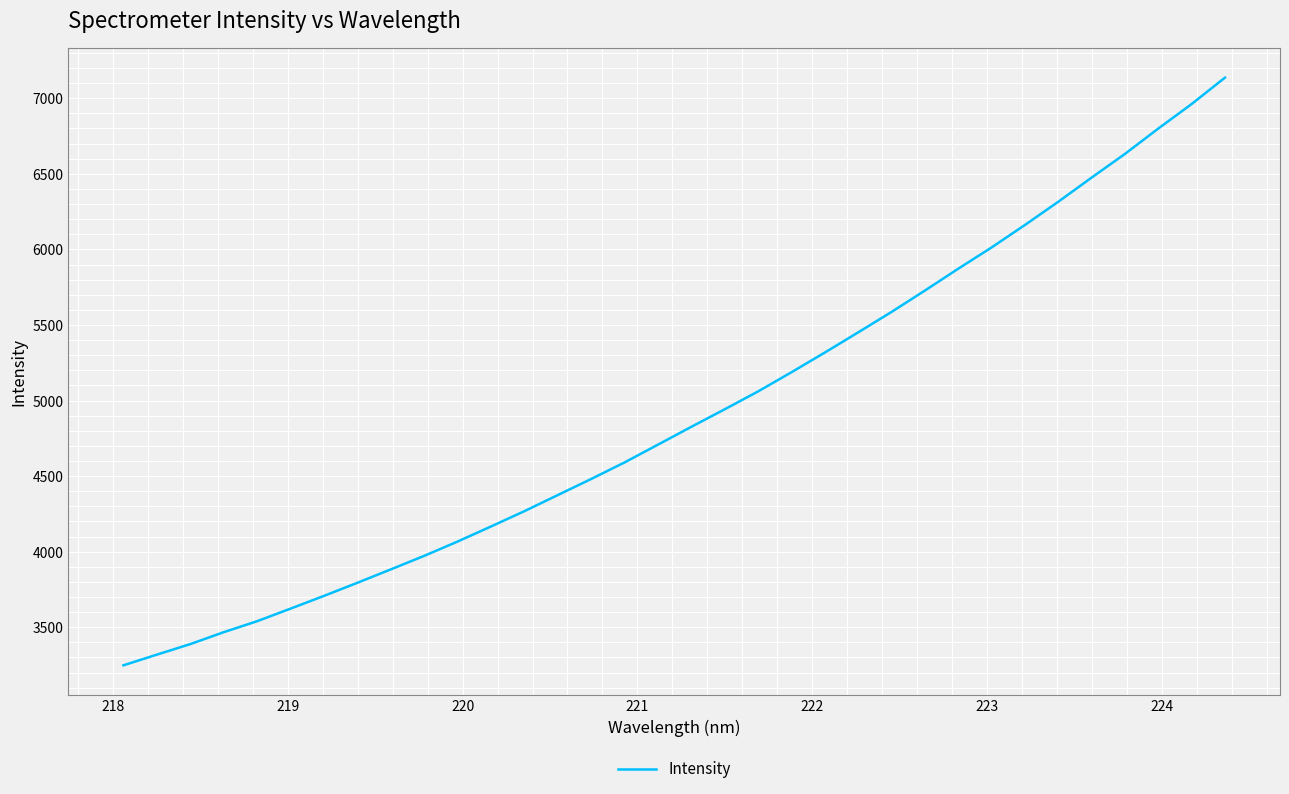

What is the smallest value displayed?

3247.9